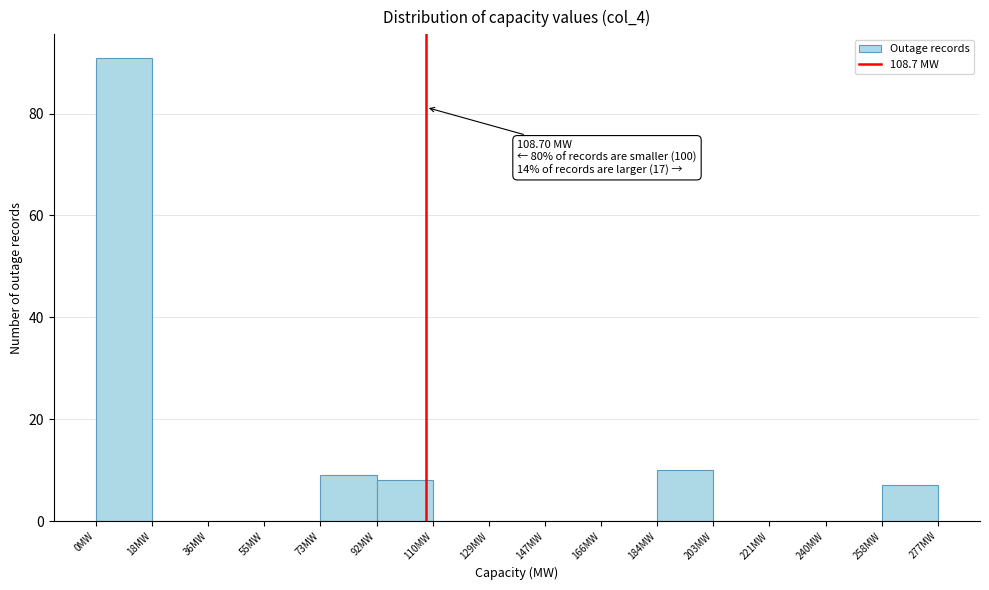

Which range on the x-axis has the tallest bar?

0 to 18